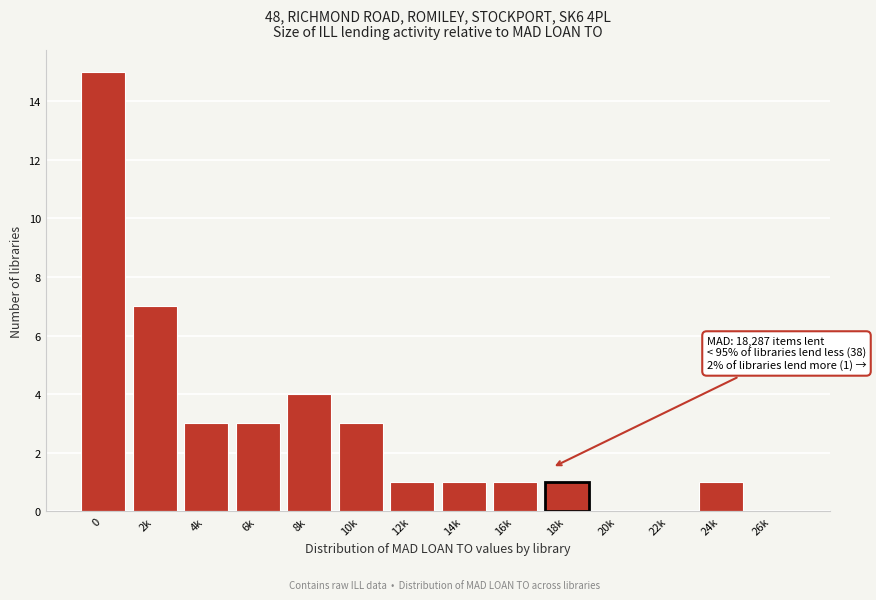

Reading left to right, what are all the values shown in this chart?

0=15	2k=7	4k=3	6k=3	8k=4	10k=3	12k=1	14k=1	16k=1	18k=1	20k=0	22k=0	24k=1	26k=0